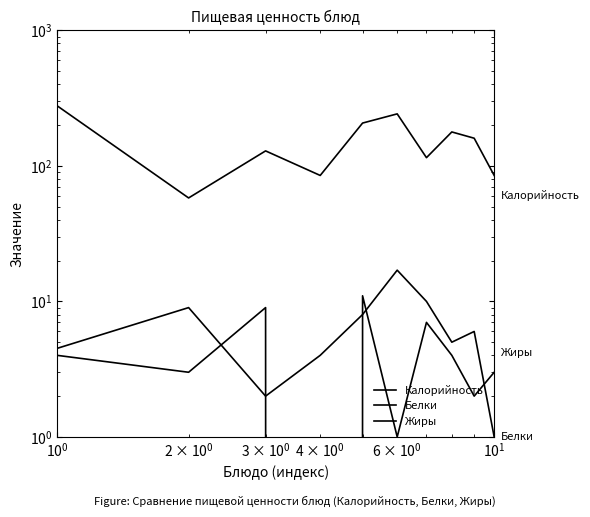

What is the value of the Белки point at the 1st from the left?

4.5